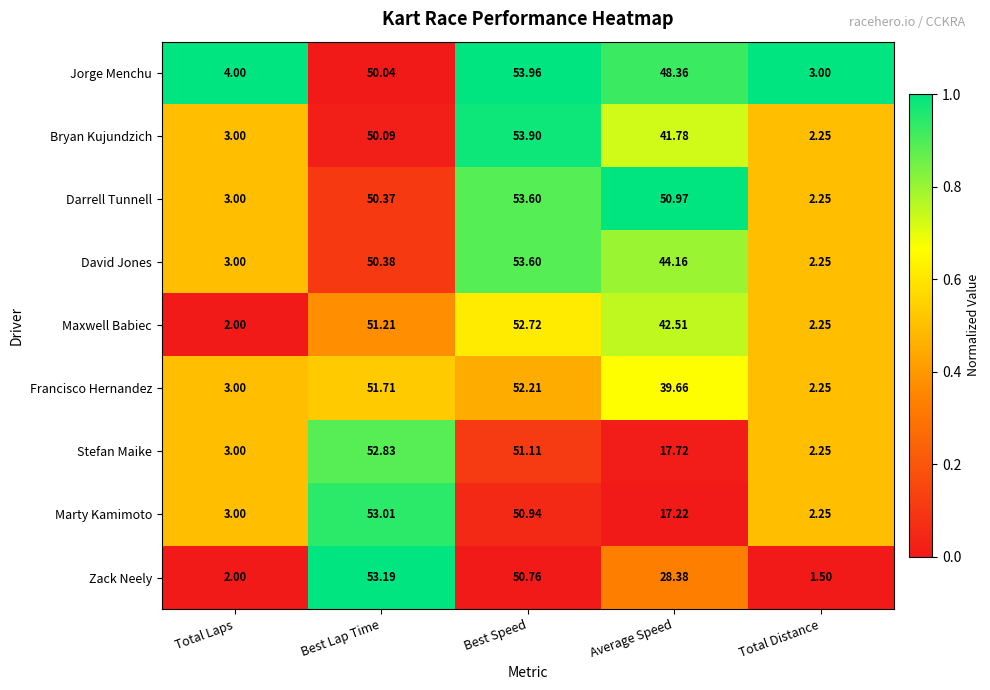

At which category is the sum across all series the highest?

Best Speed